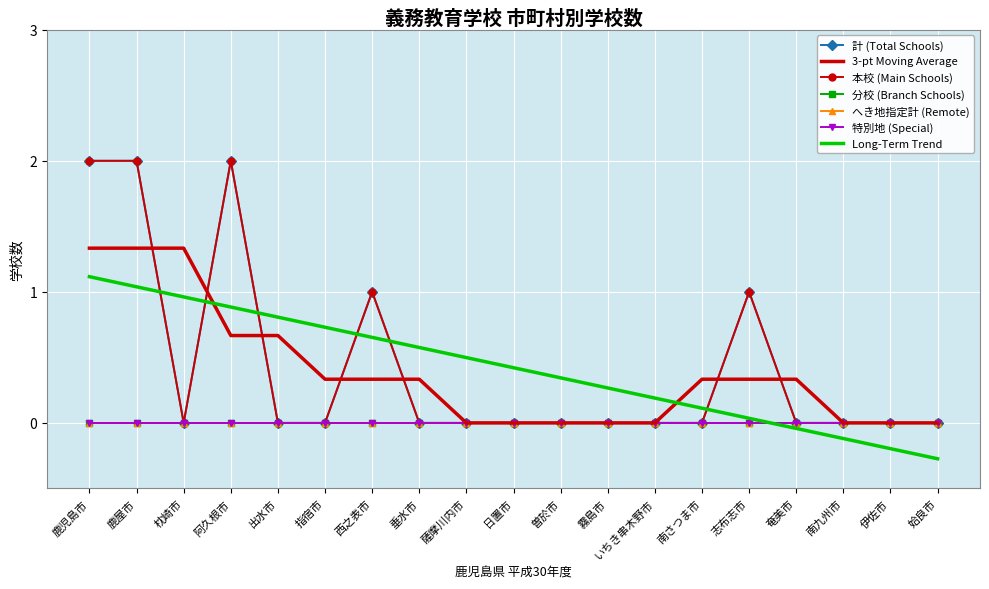

Which has a higher value, 出水市 or 霧島市?

出水市